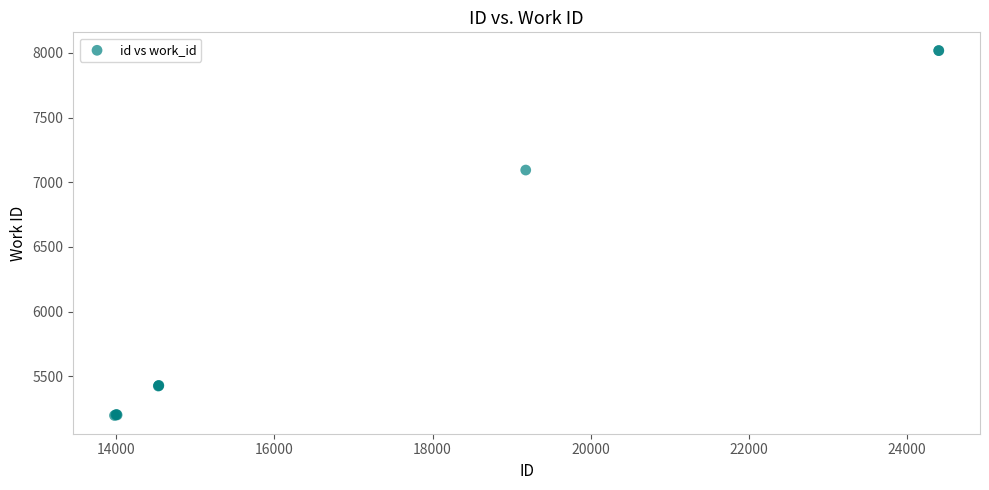

What Y value in the scatter plot is closest to 6607?

7094